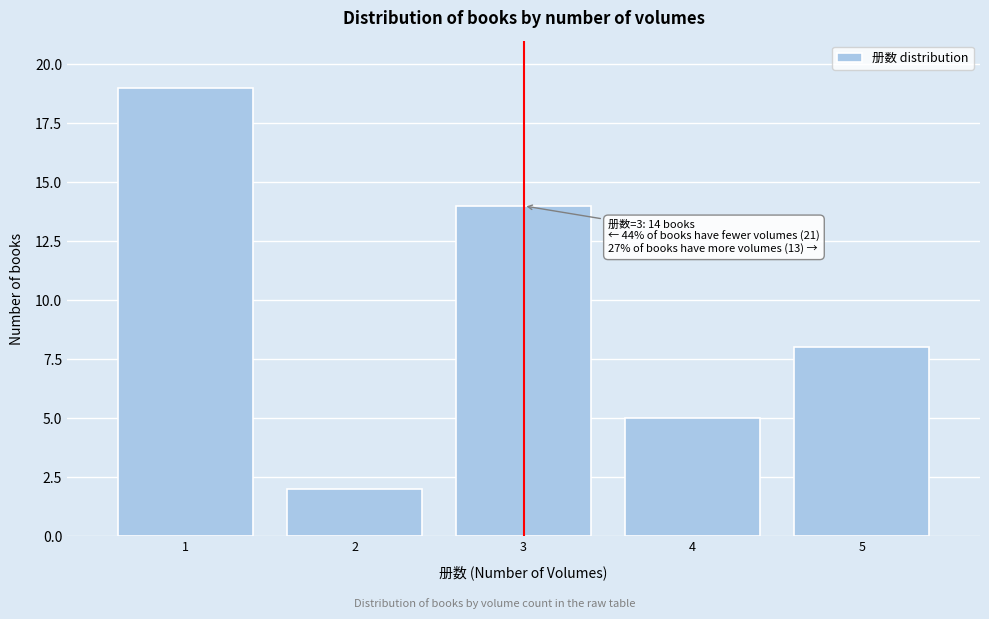

Reading right to left, transcribe all the data shown in this chart.

8	5	14	2	19